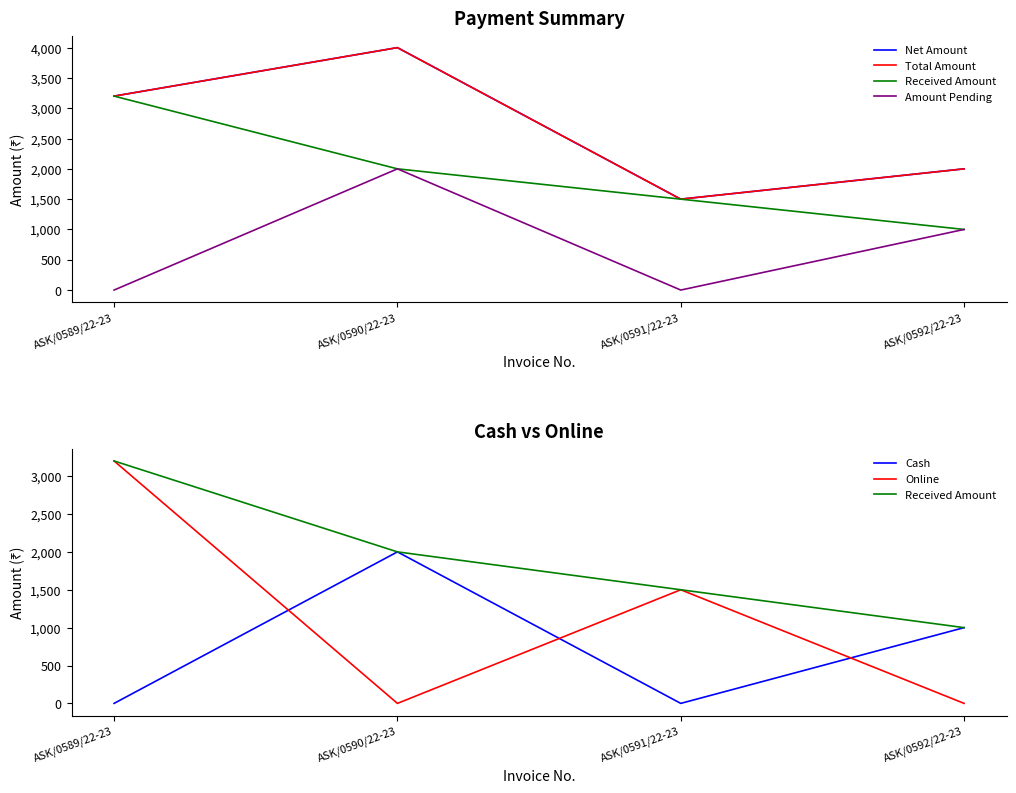

True or false: Received Amount and Online cross at least once.

False